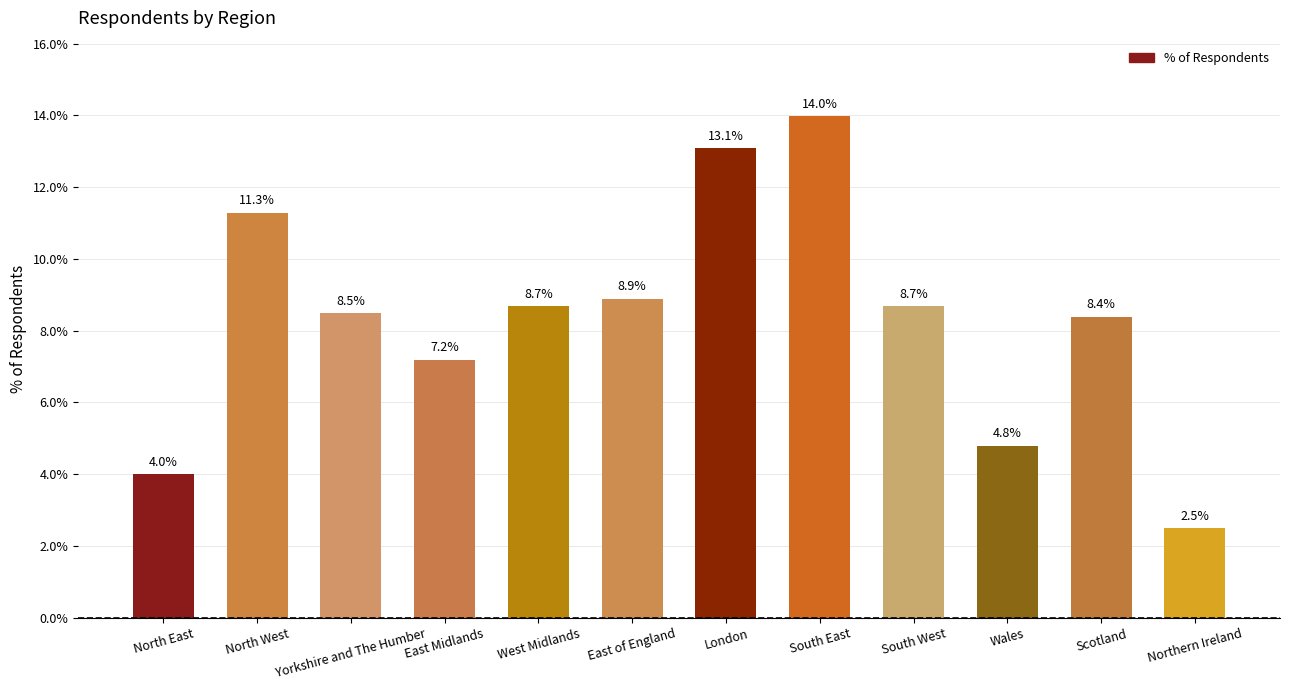

What is the sum of all values?

100.0